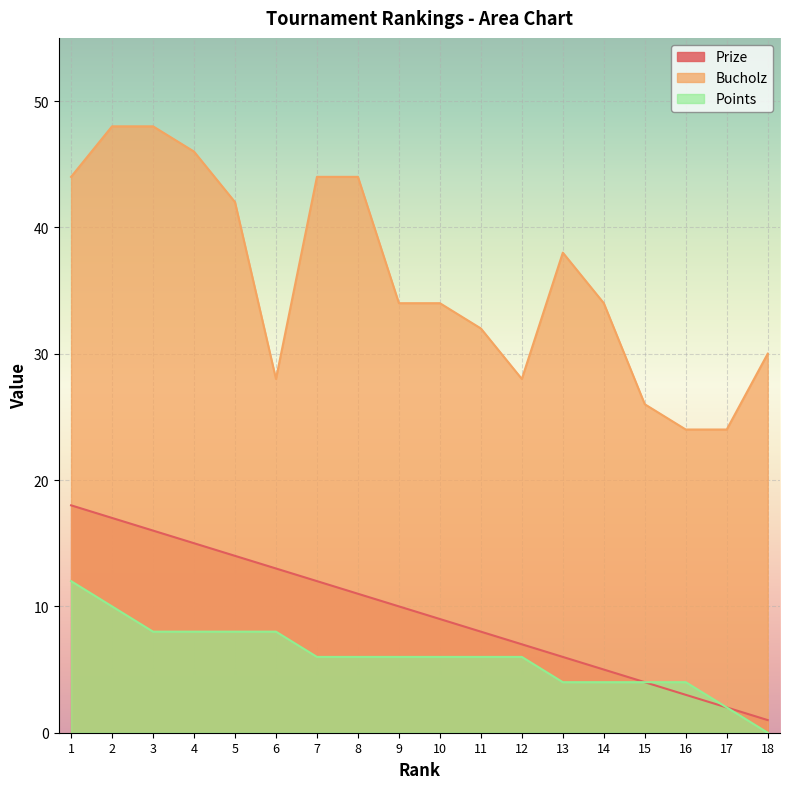

Which series changed the most between 7 and 9?

Bucholz